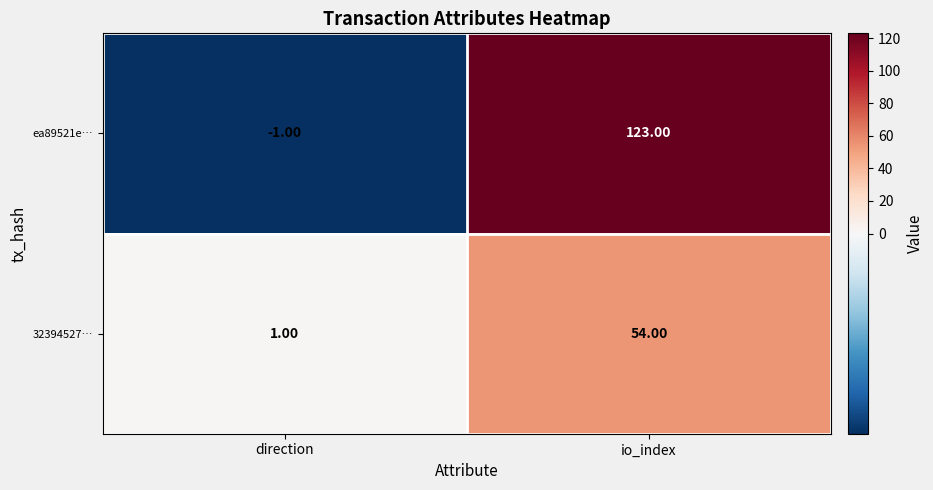

What is the sum of all ea89521e… values?

122